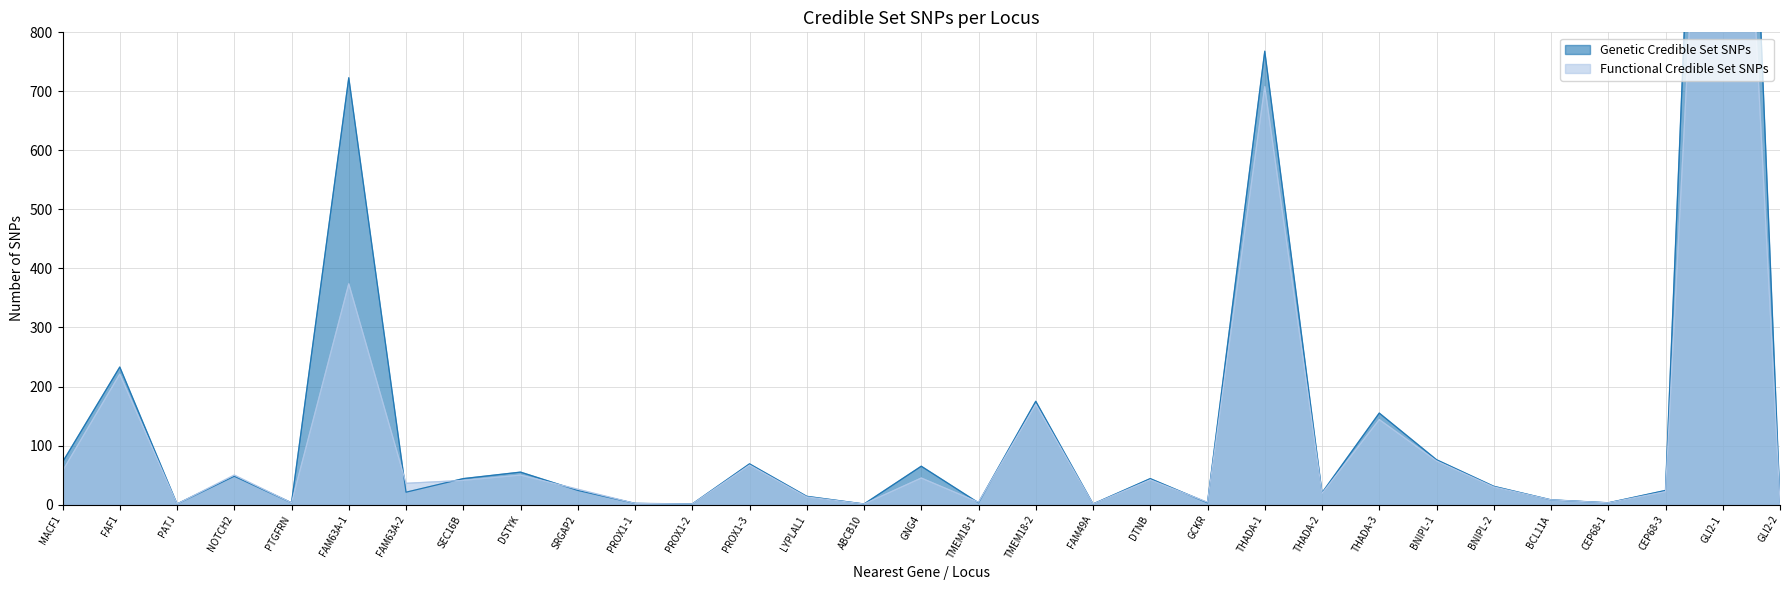

At which label is Genetic Credible Set SNPs closest to 1200?

THADA-1